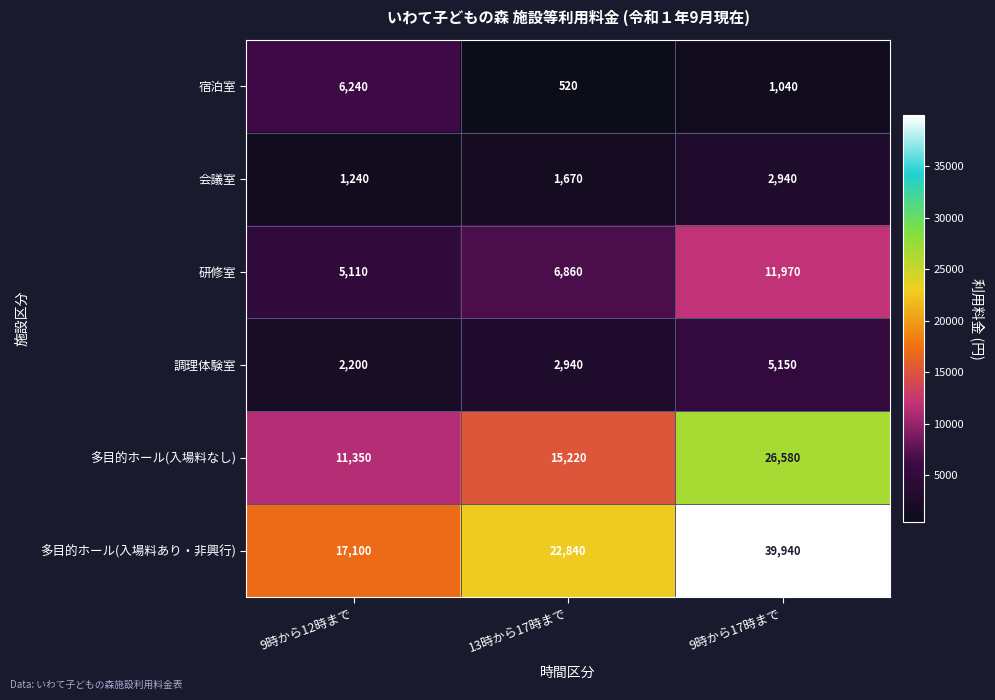

Rank the series at 13時から17時まで from lowest to highest value.

宿泊室, 会議室, 調理体験室, 研修室, 多目的ホール(入場料なし), 多目的ホール(入場料あり・非興行)